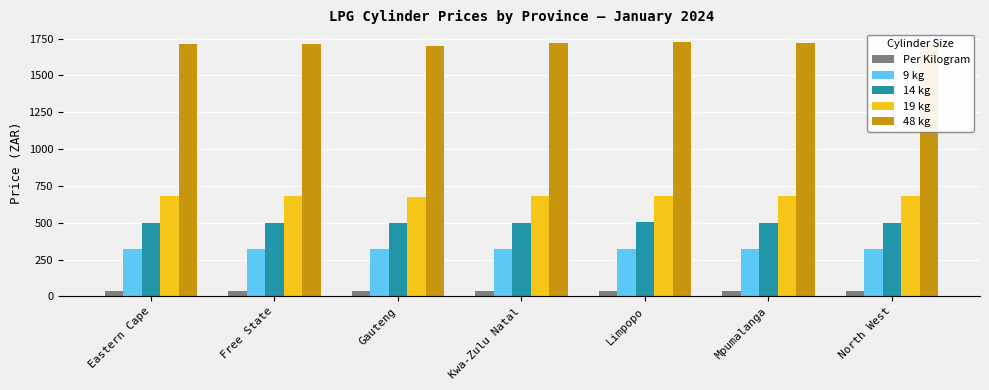

Is the value of 14 kg at North West greater than the value of 19 kg at Kwa-Zulu Natal?

No